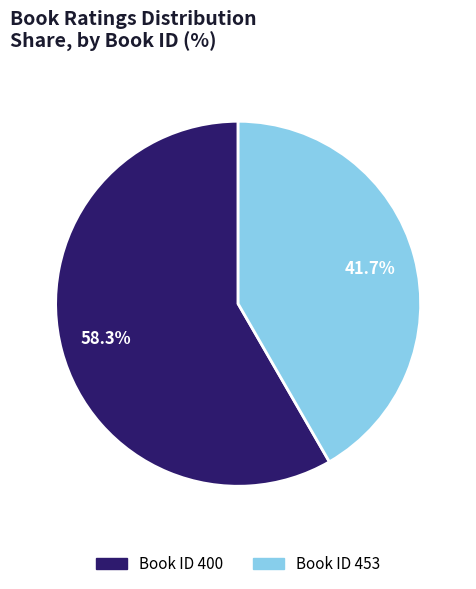

Count the number of slices in the pie.

2